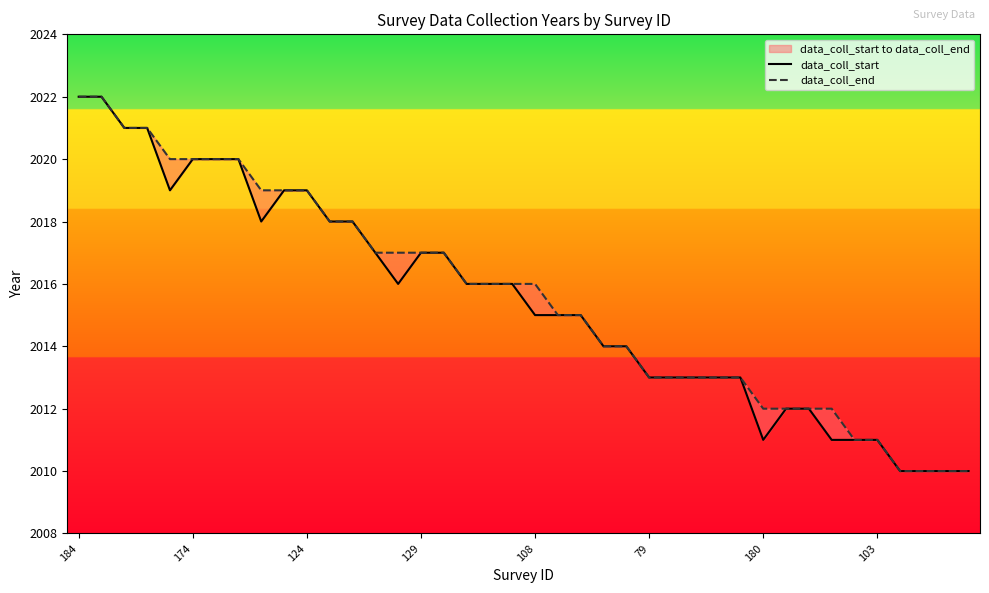

True or false: data_coll_end has more than 2 points higher than both neighbors.

False